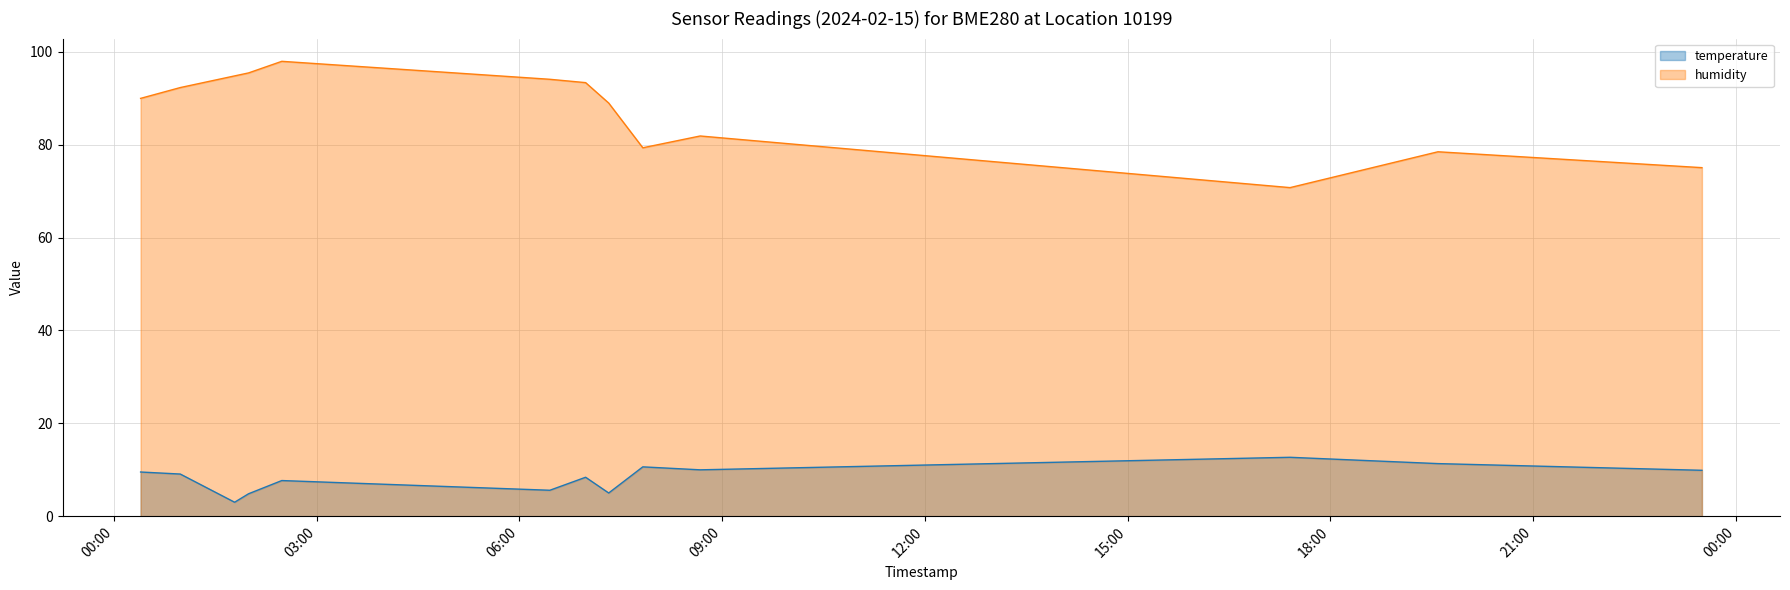

True or false: humidity and temperature cross at least once.

False